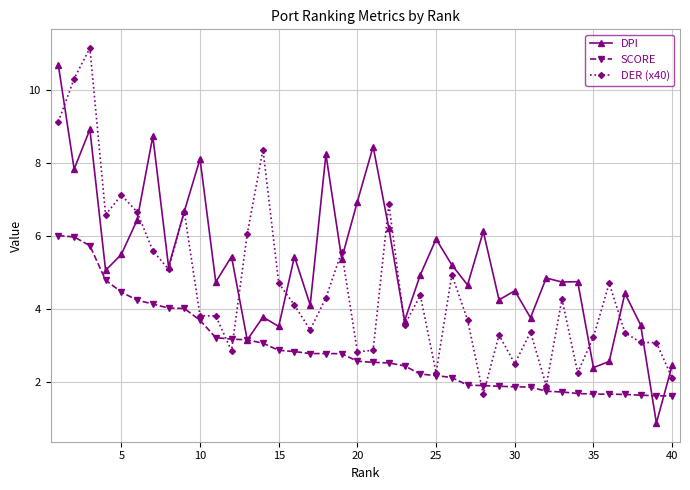

What is the maximum value for DPI?

10.7